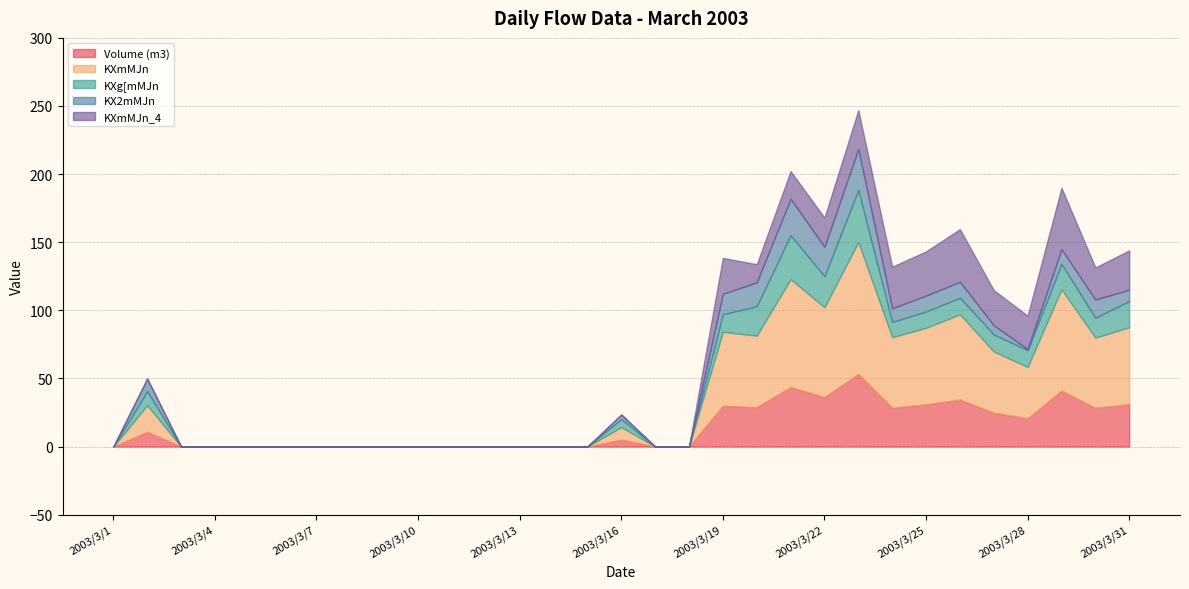

What are all the series names shown in the legend?

Volume (m3), KXmMJn, KXg[mMJn, KX2mMJn, KXmMJn_4